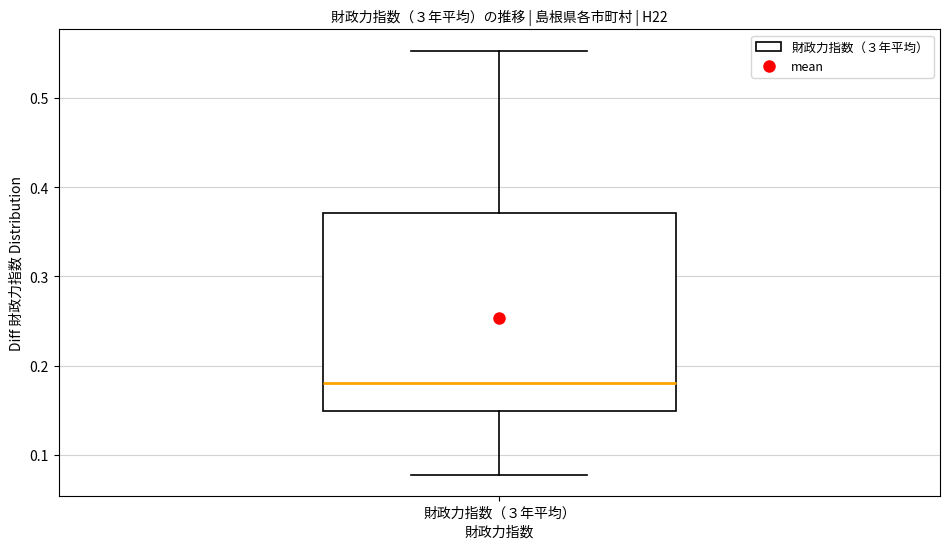

Transcribe this box plot: give where the median line is, the range the box spans, and where the two whiskers end, as read against the y-axis. The values are not printed on the chart, so give them approximately, as read against the axis.

median 0.18, box 0.15 to 0.37, whiskers 0.08 to 0.55